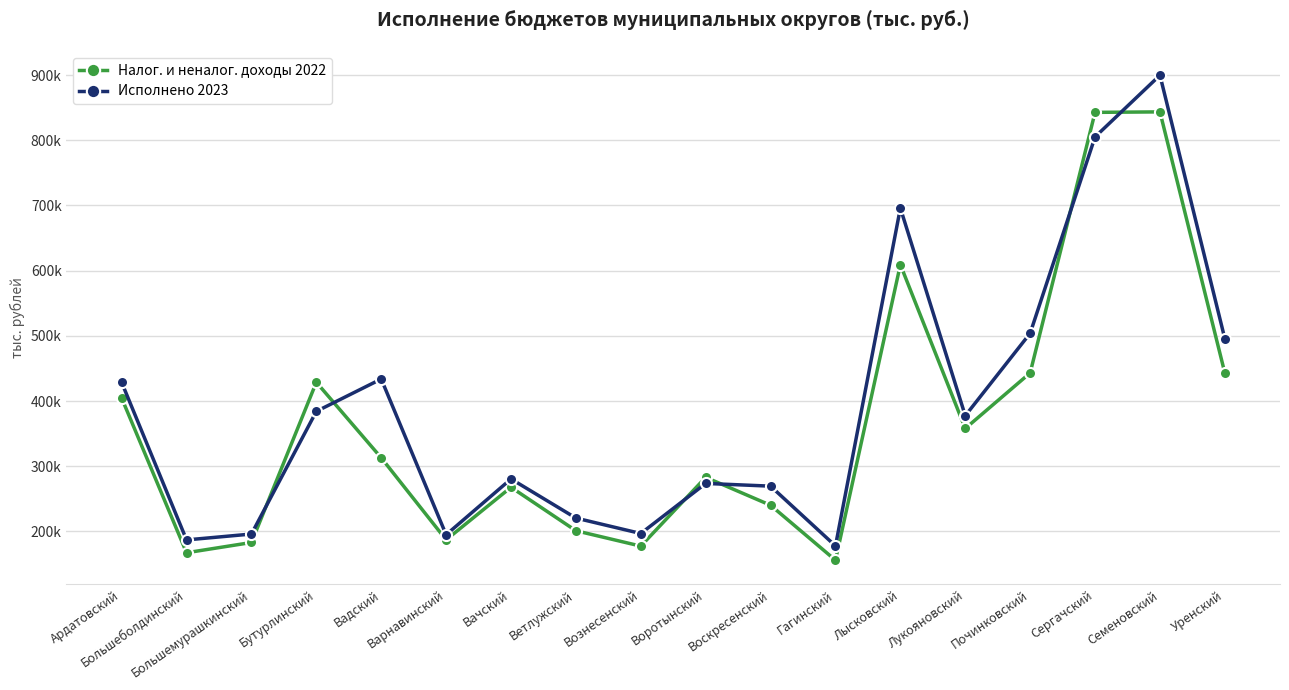

What is the label of the 10th point from the left?

Воротынский